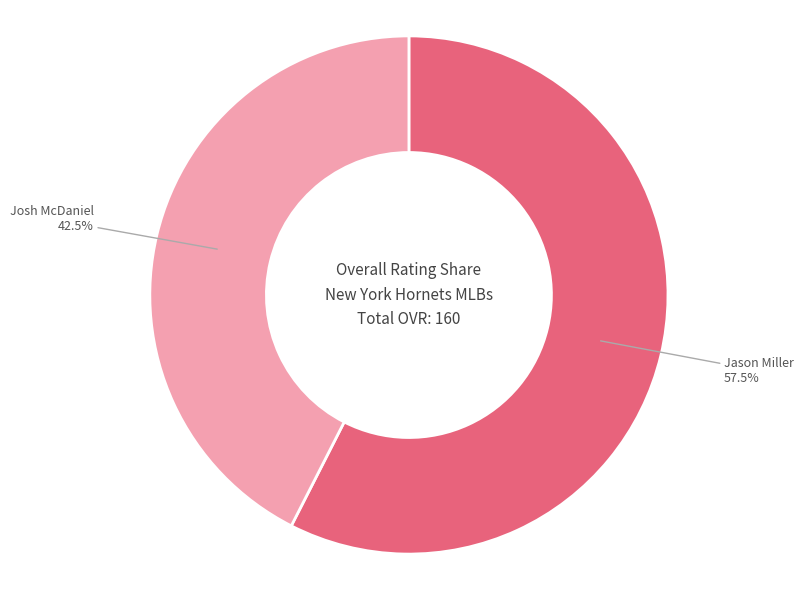

What percentage is NOT represented by Jason Miller?

42.5%